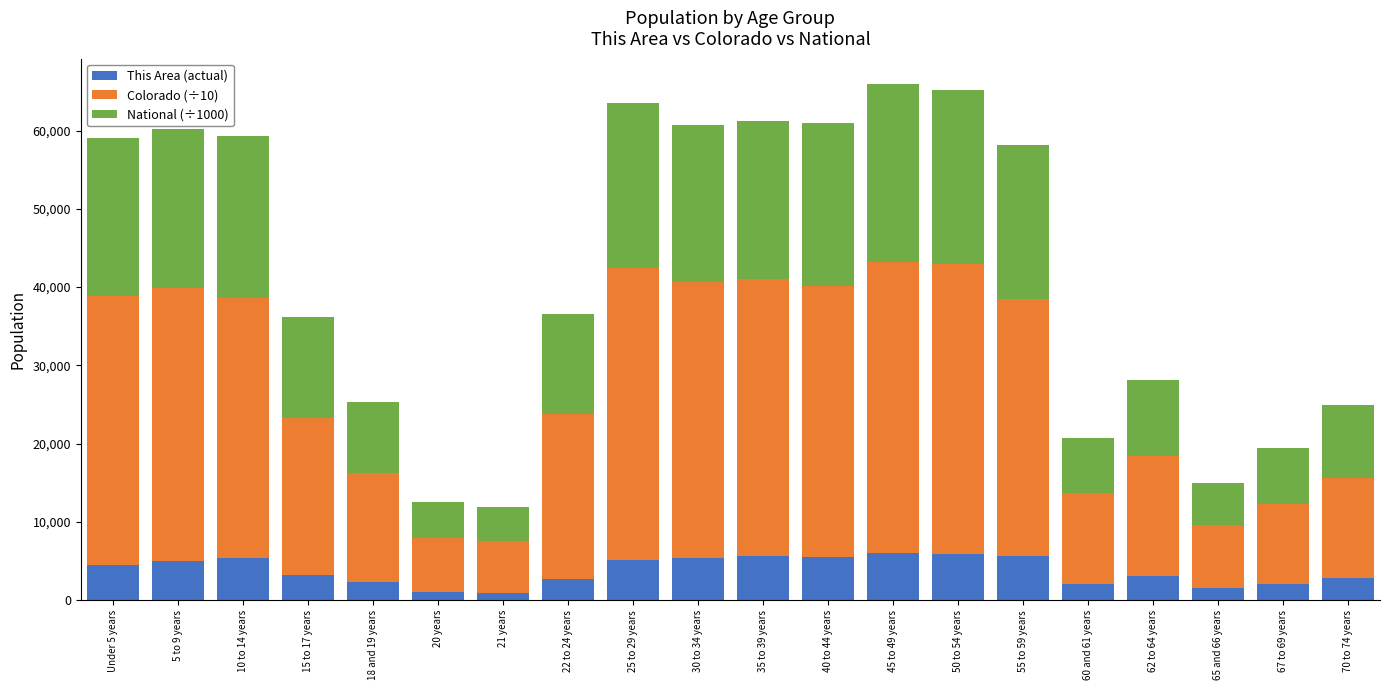

What is the total value across all series at 70 to 74 years?

24863.0